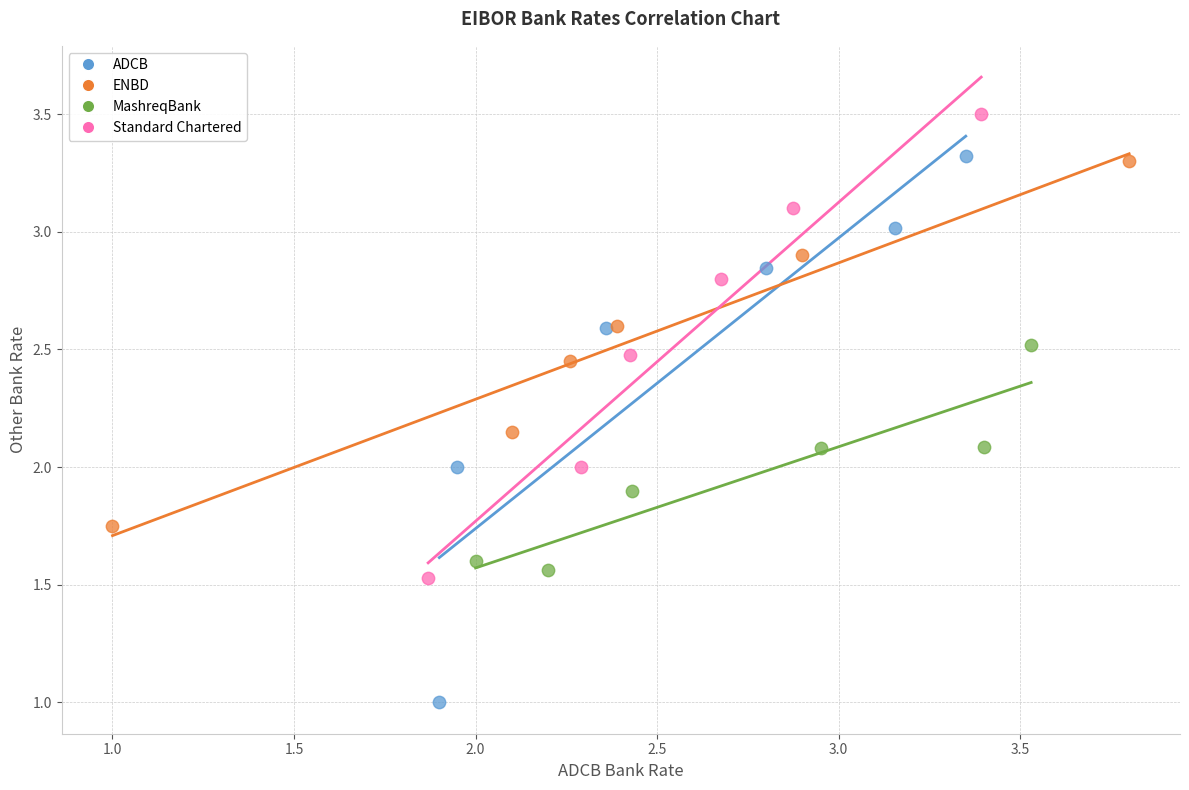

Which series contains the highest Y value?

Standard Chartered